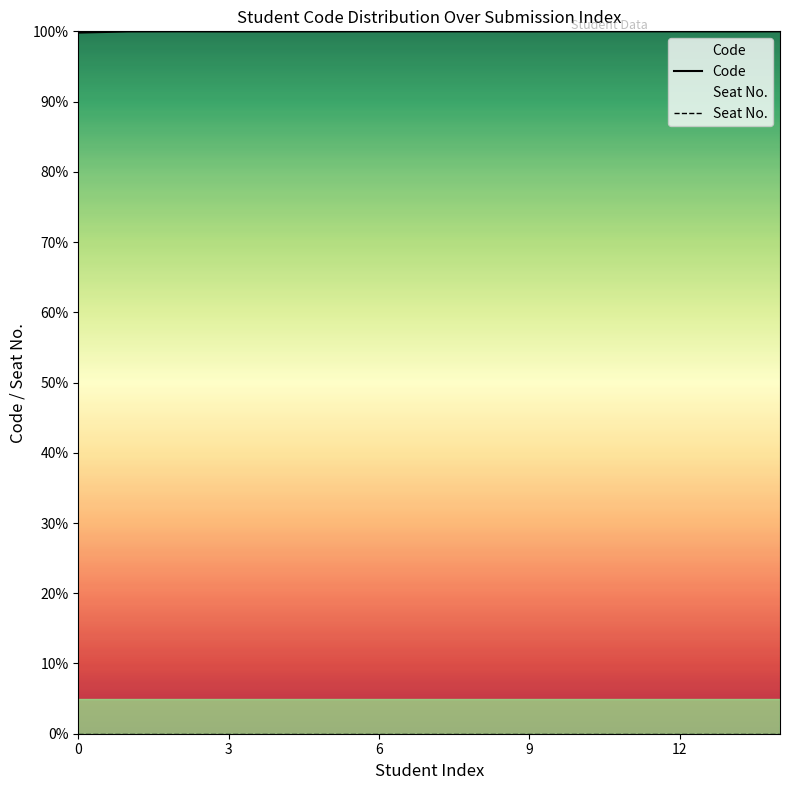

What are all the series names shown in the legend?

Code, Seat No.